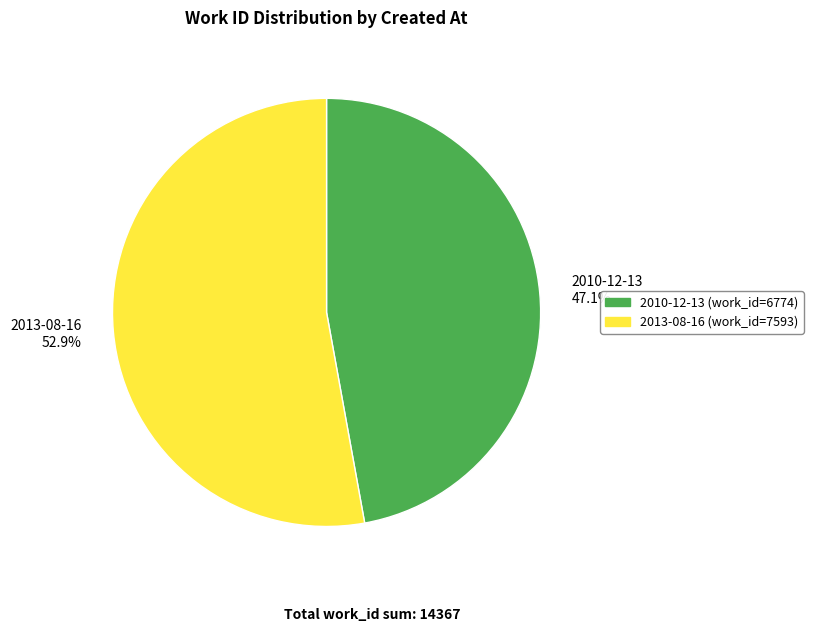

Rank the categories by value from highest to lowest.

2013-08-16 52.9%, 2010-12-13 47.1%